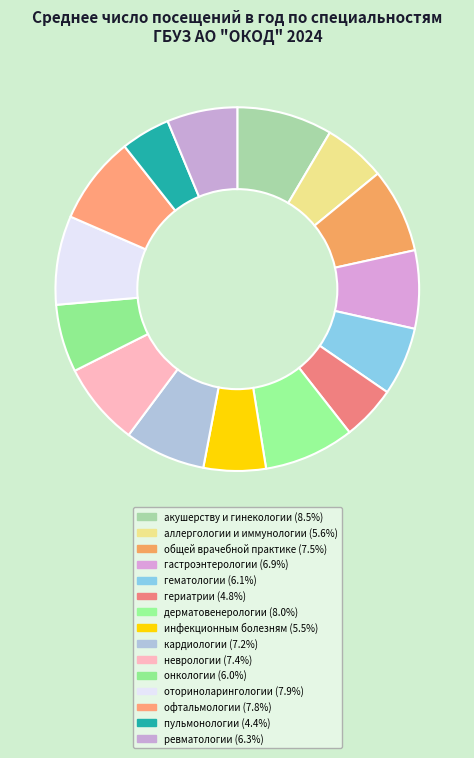

Does any single category account for the majority?

No